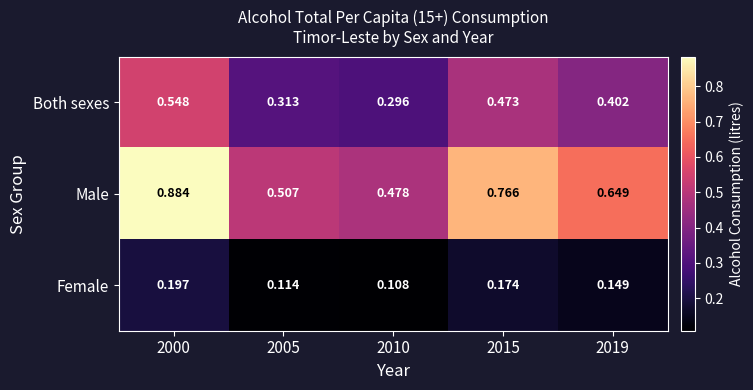

Which series has the largest total across all categories?

Male